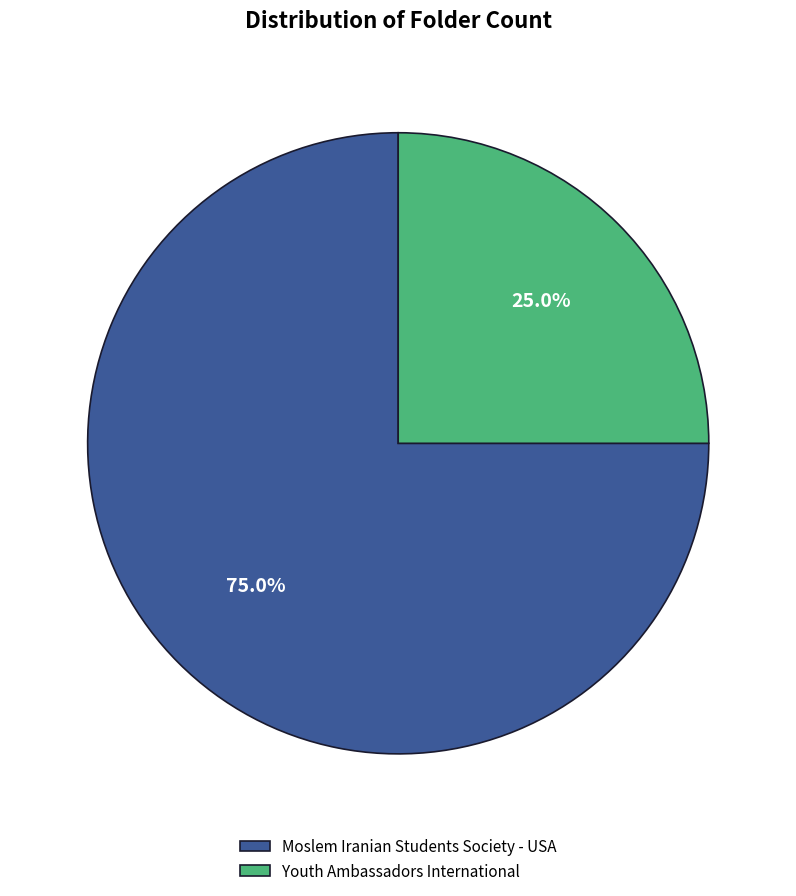

Combined, do Moslem Iranian Students Society - USA and Youth Ambassadors International account for over 50%?

Yes